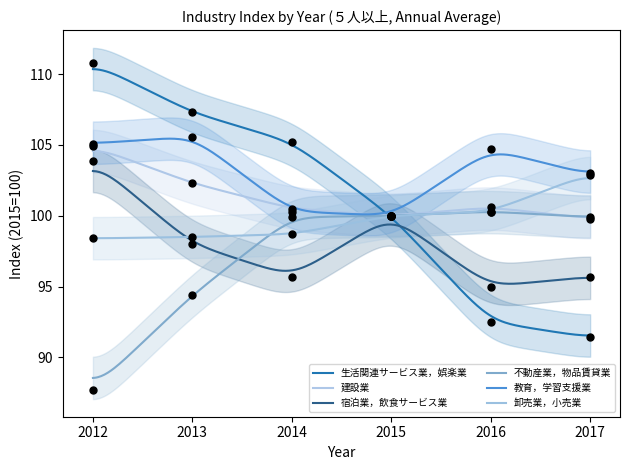

At how many categories does at least one series exceed 89?

6